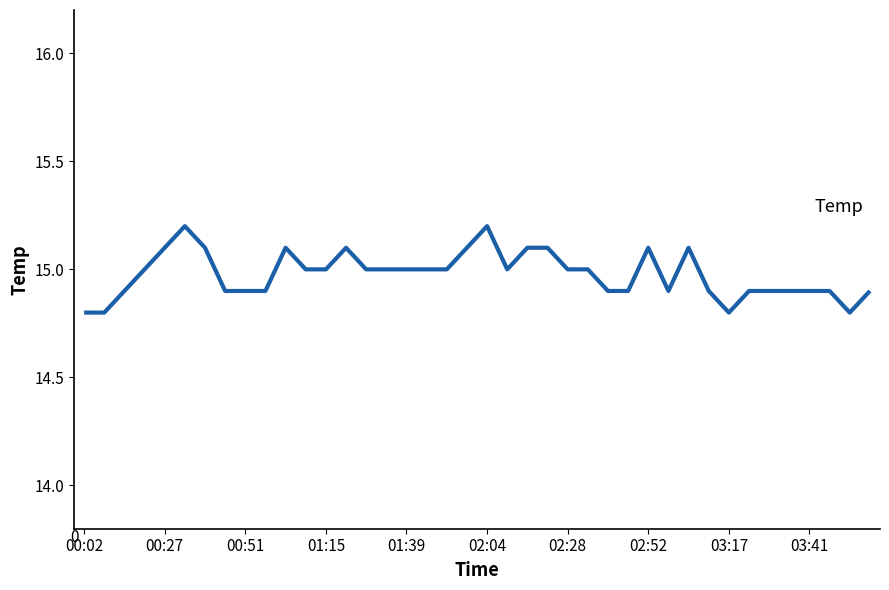

What is the greatest value displayed?

15.2